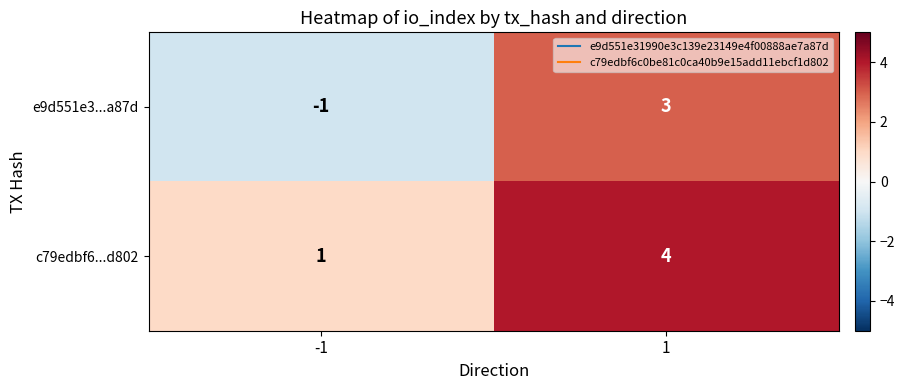

What is the difference between the highest and lowest values at 1?

1